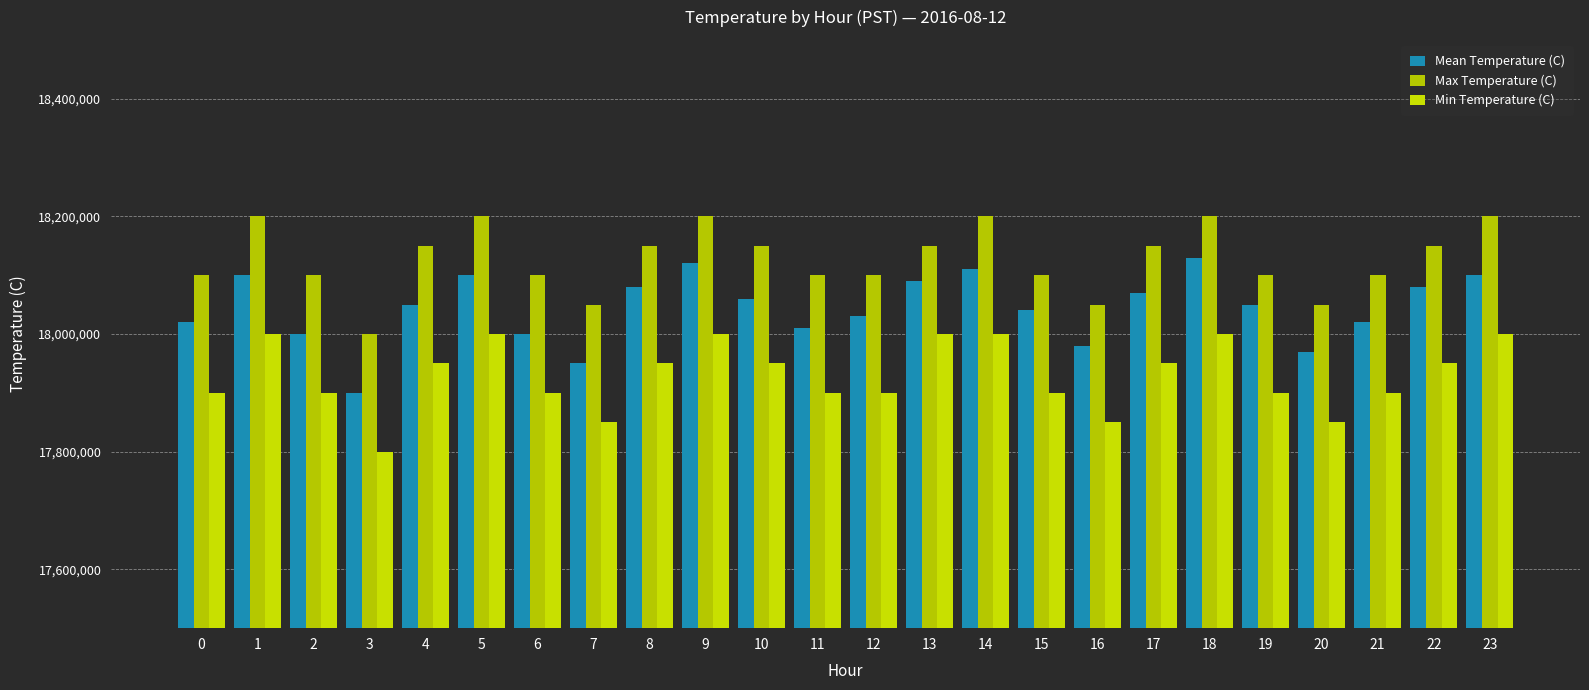

What is the value of the Mean Temperature (C) bar at the 22nd from the left?

18020000